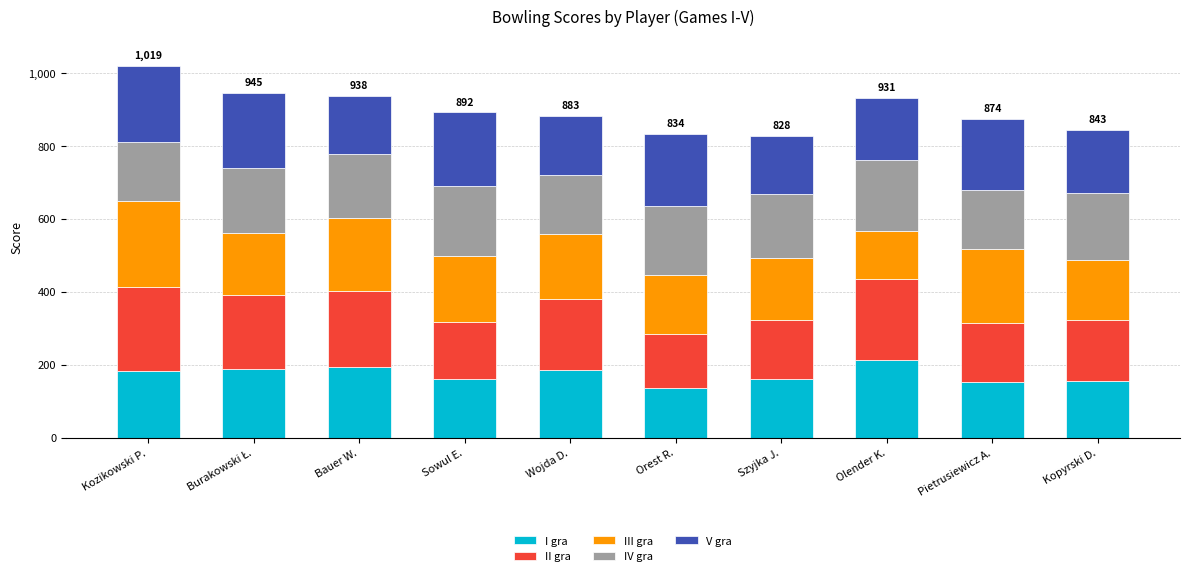

What is the sum of all I gra values?

1733